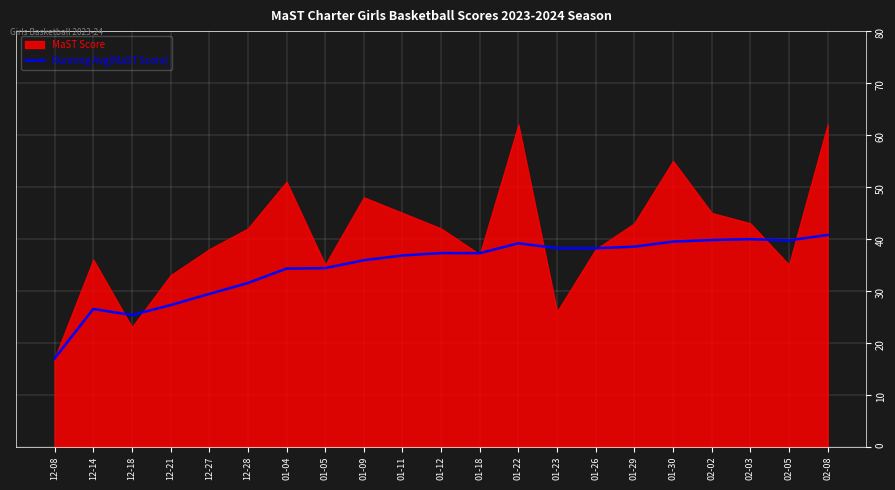

True or false: the data shows 63.5 at 01-23.

False